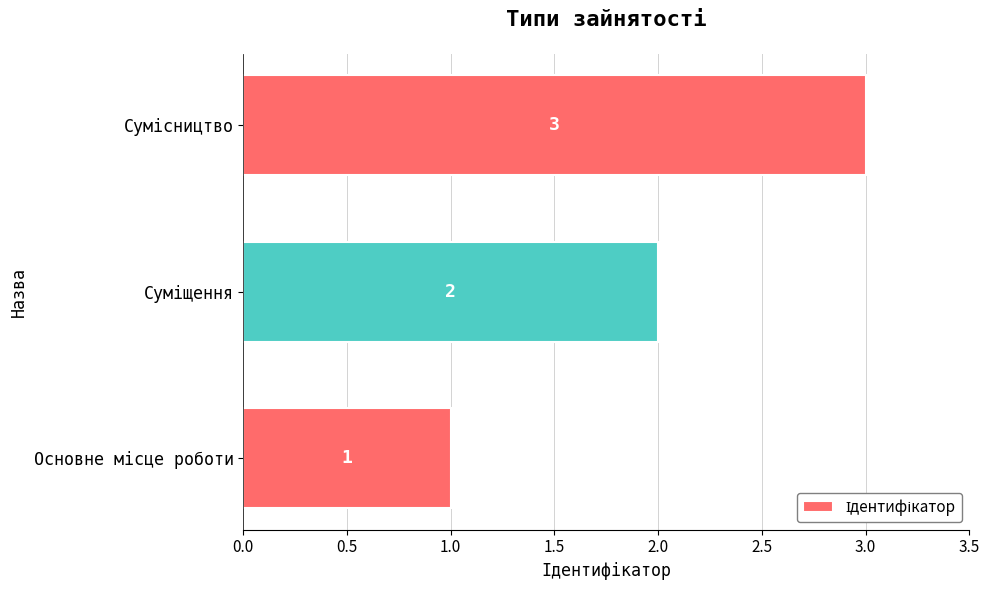

Count the values in the range 1 to 3.

3